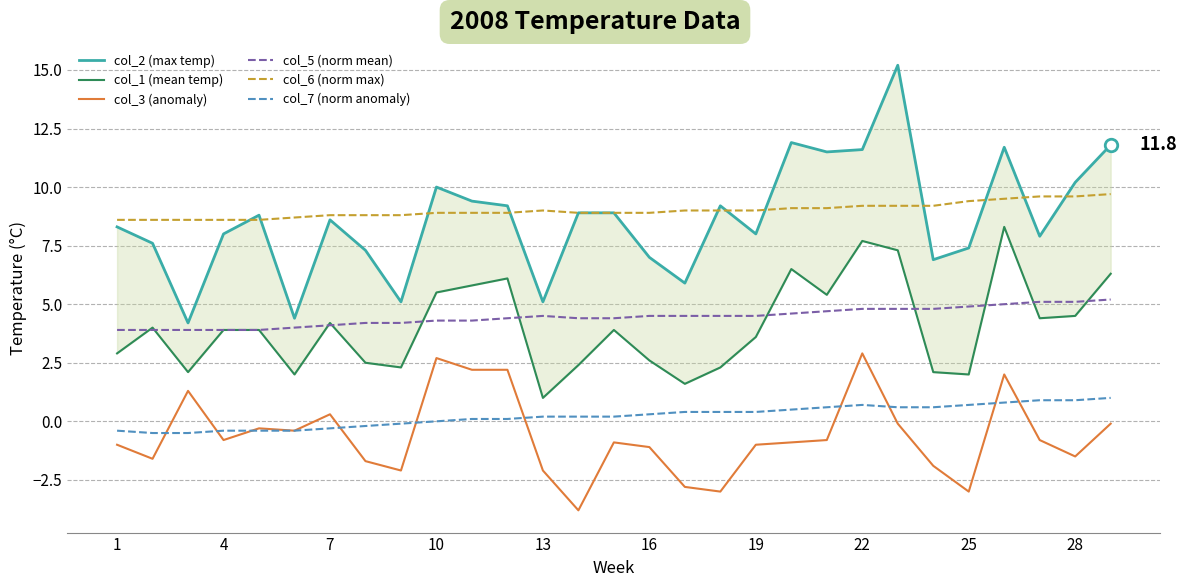

What is the maximum value for col_6 (norm max)?

9.7